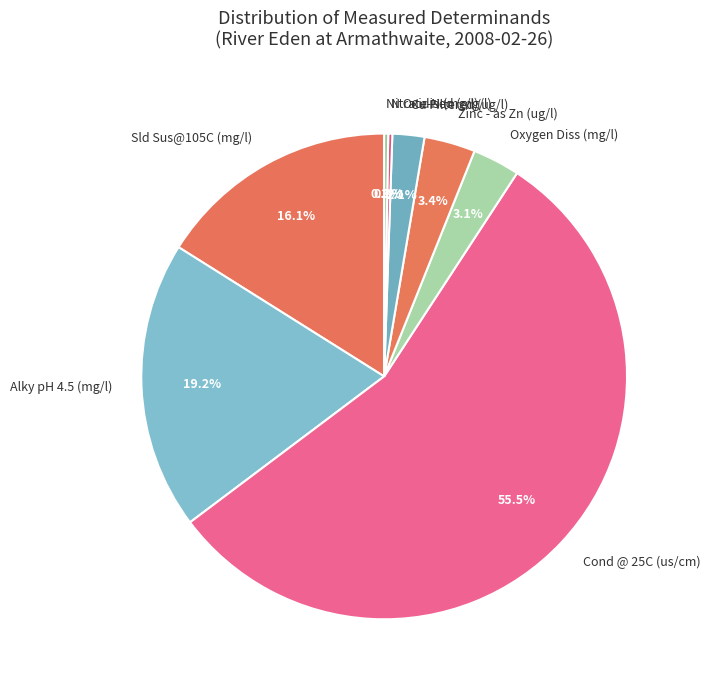

Which slice is the largest?

Cond @ 25C (us/cm)